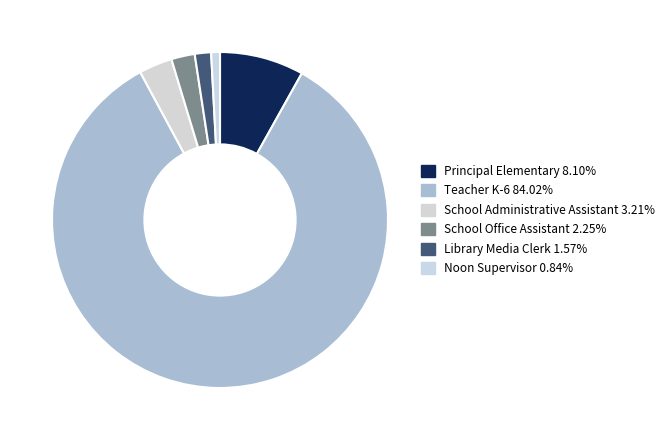

Between School Administrative Assistant and Teacher K-6, which is larger?

Teacher K-6